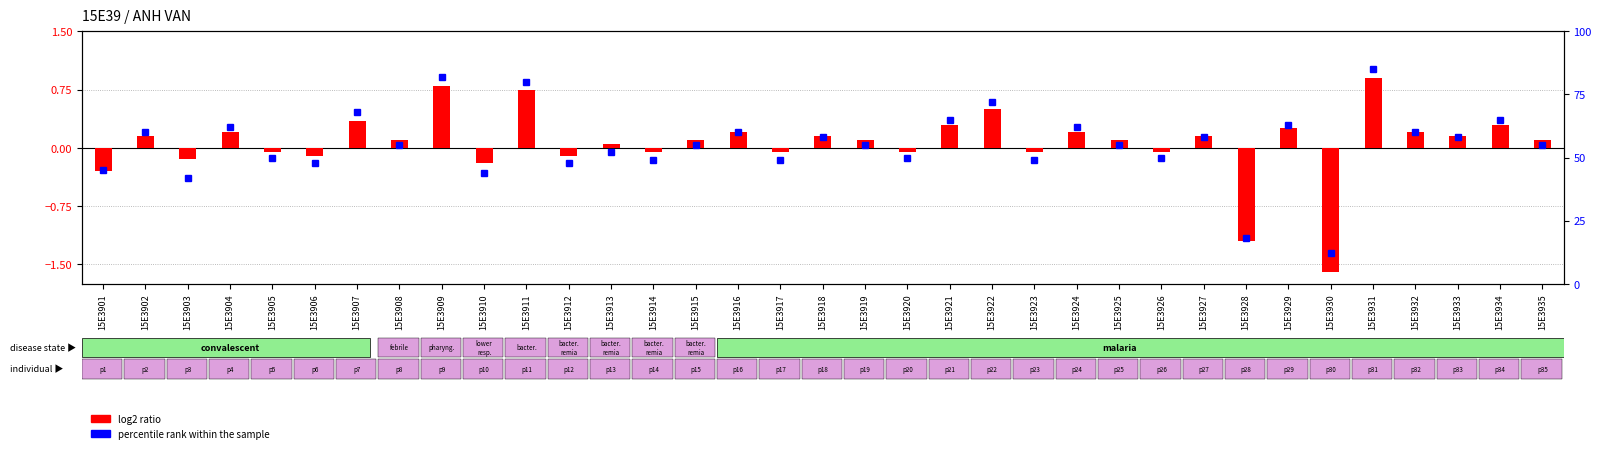

What is the value of the percentile rank within the sample bar at the 7th from the left?

68.0